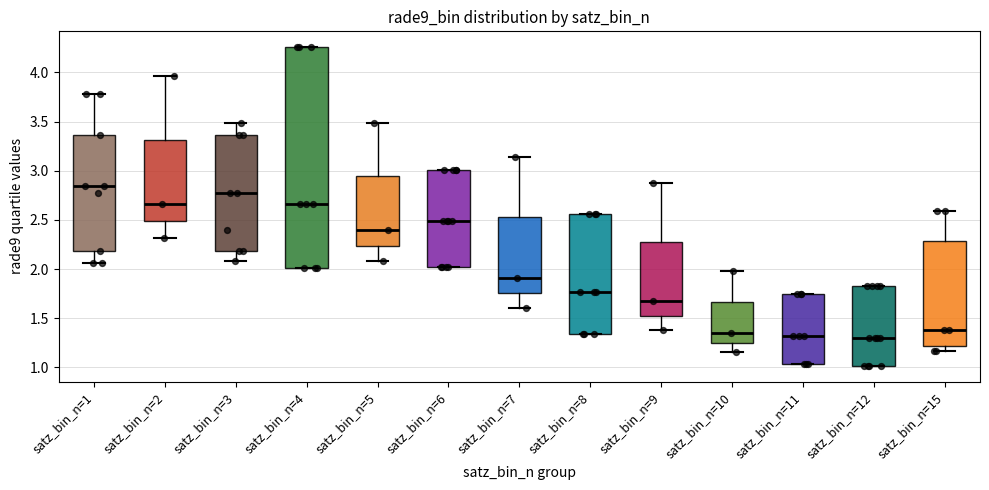

Reading left to right, transcribe this box plot: for each box, give where its median line is, the range the box spans, and where its two whiskers end, as read against the y-axis. The values are not printed on the chart, so give them approximately, as read against the axis.

satz_bin_n=1: median 2.85, box 2.20 to 3.35, whiskers 2.05 to 3.80
satz_bin_n=2: median 2.65, box 2.50 to 3.30, whiskers 2.30 to 3.95
satz_bin_n=3: median 2.75, box 2.20 to 3.35, whiskers 2.10 to 3.50
satz_bin_n=4: median 2.65, box 2.00 to 4.25, whiskers 2.00 to 4.25
satz_bin_n=5: median 2.40, box 2.25 to 2.95, whiskers 2.10 to 3.50
satz_bin_n=6: median 2.50, box 2.00 to 3.00, whiskers 2.00 to 3.00
satz_bin_n=7: median 1.90, box 1.75 to 2.50, whiskers 1.60 to 3.15
satz_bin_n=8: median 1.75, box 1.35 to 2.55, whiskers 1.35 to 2.55
satz_bin_n=9: median 1.70, box 1.55 to 2.30, whiskers 1.40 to 2.90
satz_bin_n=10: median 1.35, box 1.25 to 1.65, whiskers 1.15 to 2.00
satz_bin_n=11: median 1.30, box 1.05 to 1.75, whiskers 1.05 to 1.75
satz_bin_n=12: median 1.30, box 1.00 to 1.80, whiskers 1.00 to 1.80
satz_bin_n=15: median 1.40, box 1.20 to 2.30, whiskers 1.15 to 2.60